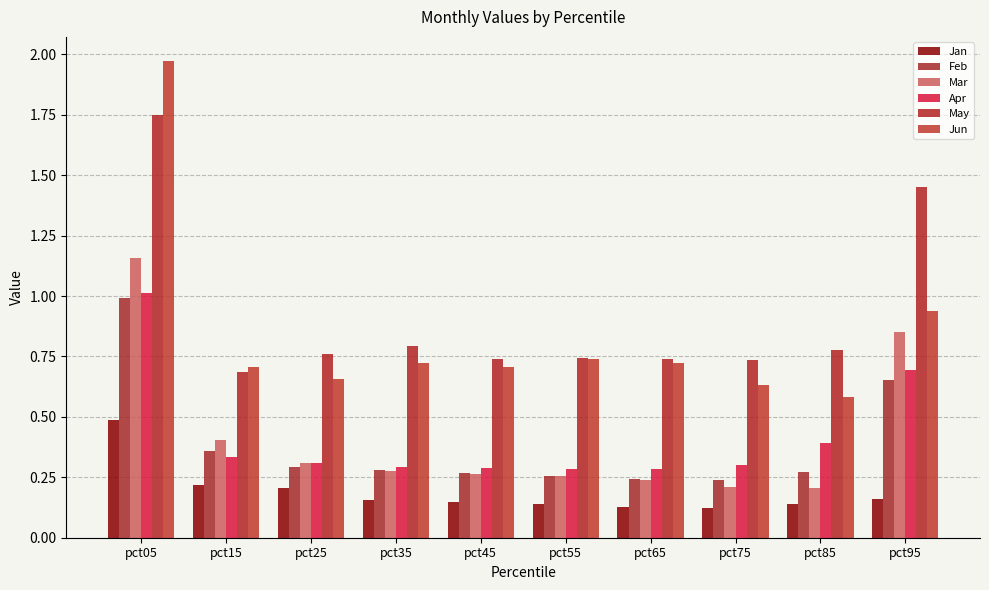

At pct65, list the series in order from largest to smallest.

May, Jun, Apr, Feb, Mar, Jan